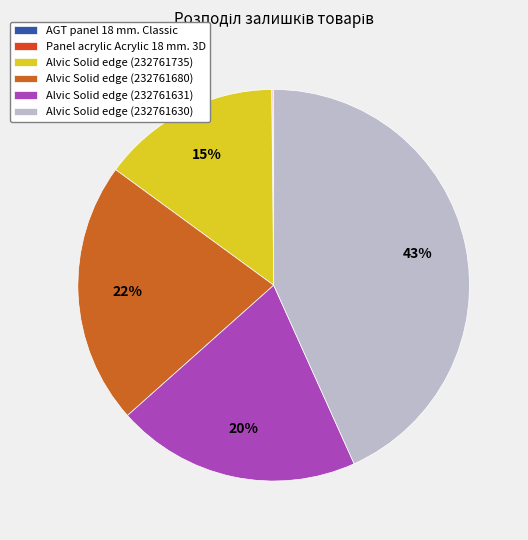

Count the number of slices in the pie.

6